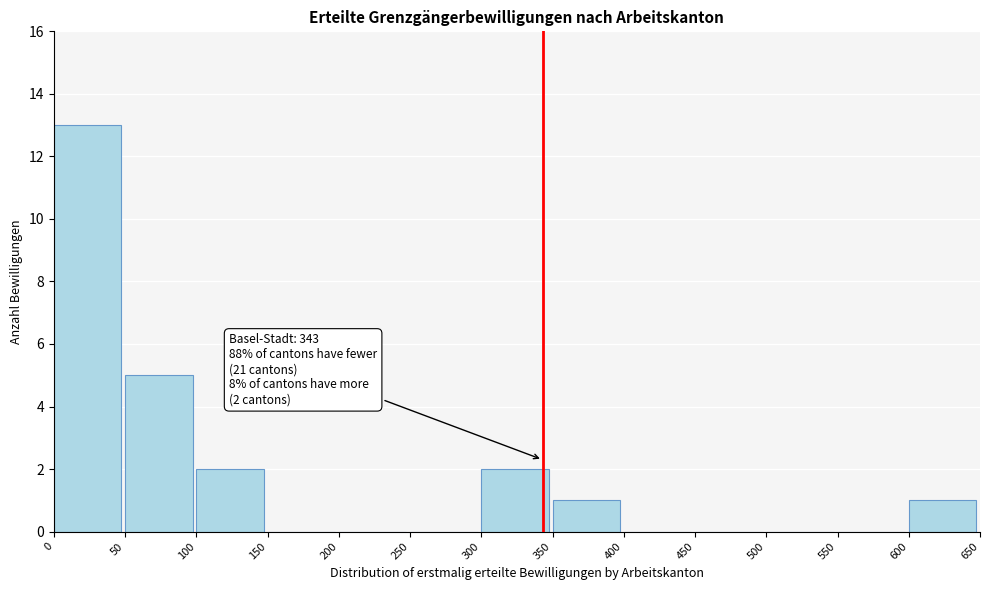

Which range on the x-axis has the tallest bar?

0 to 50